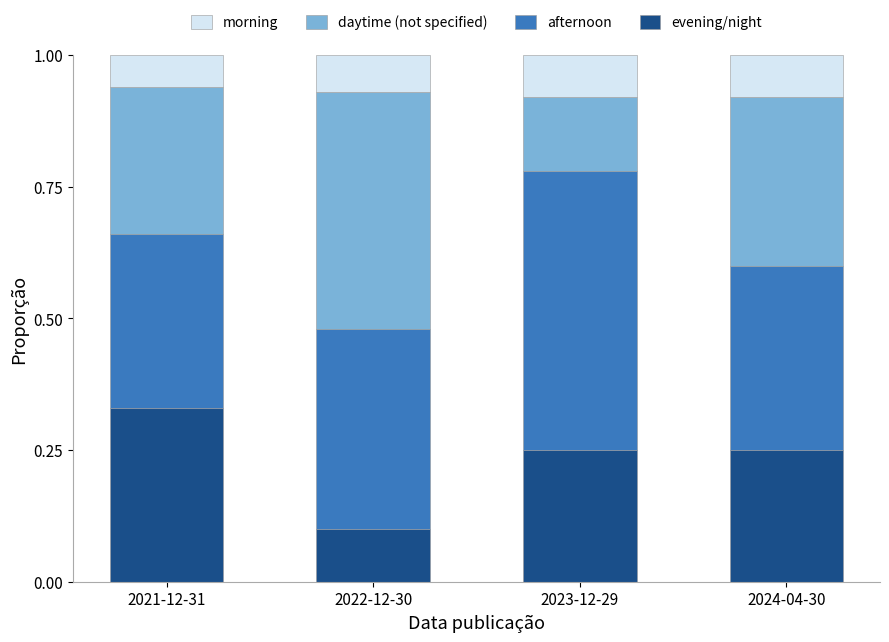

What is the total value across all series at 2023-12-29?

1.0